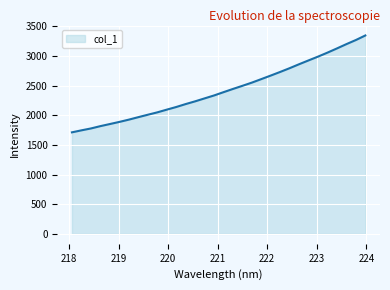

What is the greatest value displayed?

3346.3